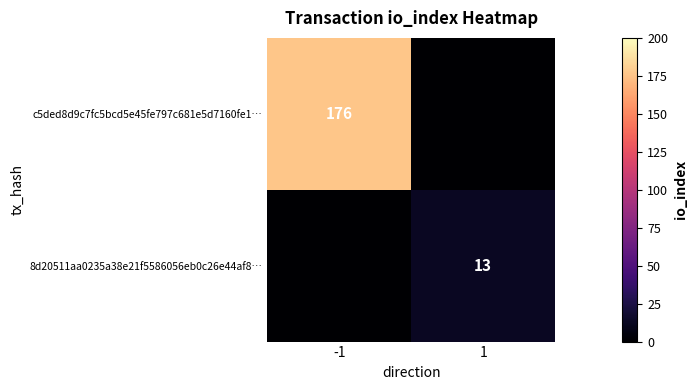

At which category is the sum across all series the highest?

-1